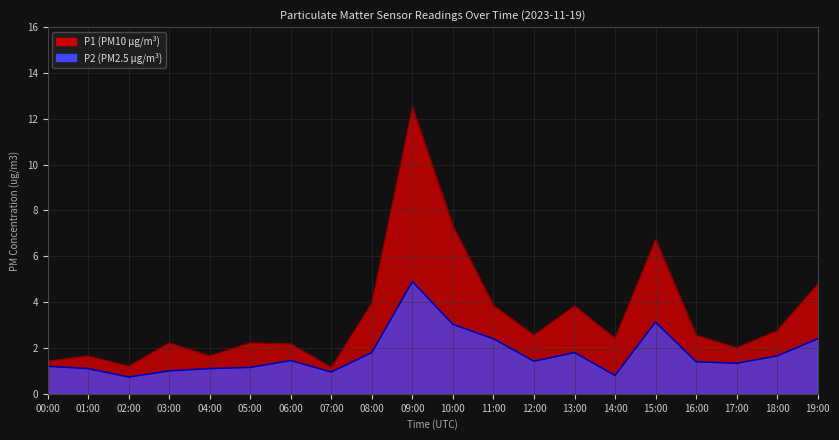

Is it true that P1 equals 7.3 at 10:00?

True